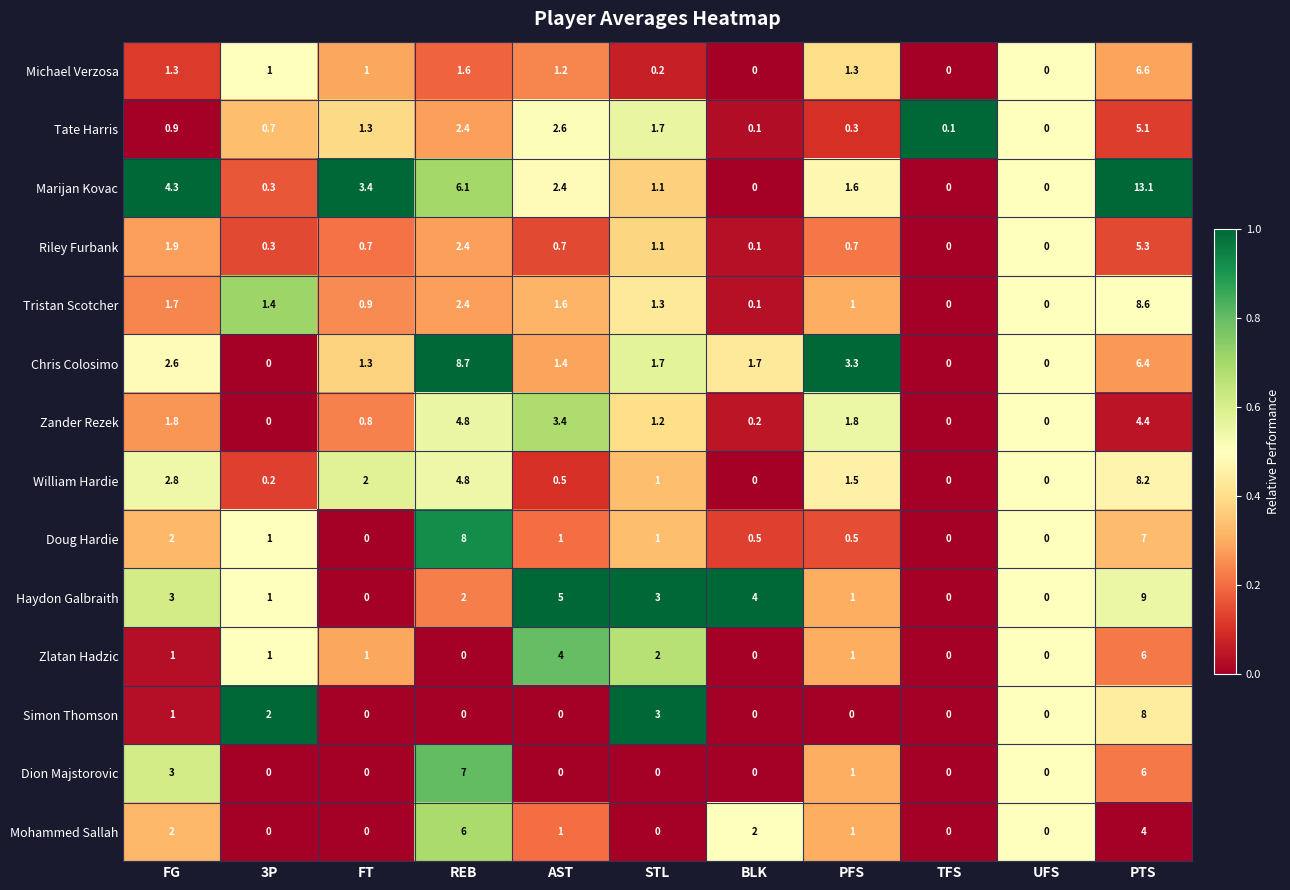

What is the sum of all Haydon Galbraith values?

28.0